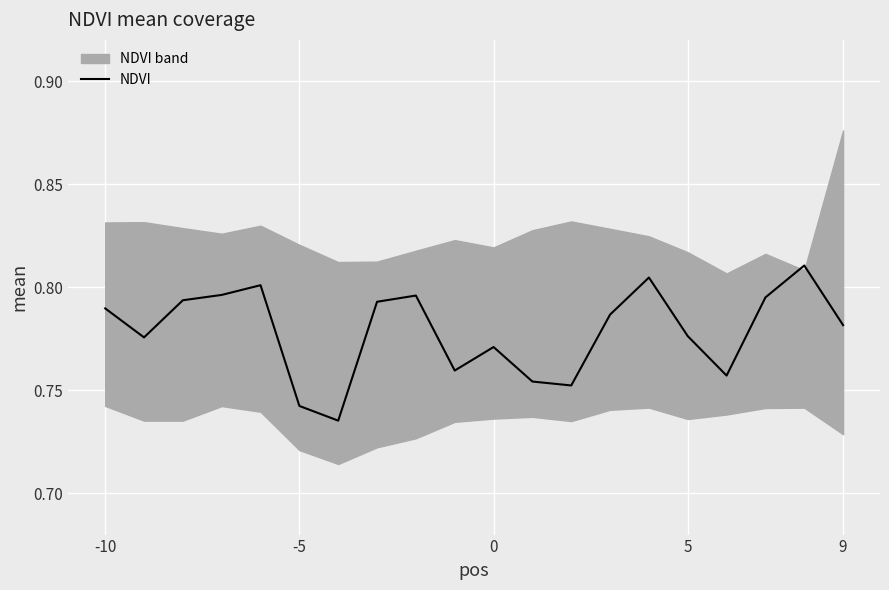

True or false: NDVI has a value of 0.2 at -10.

False